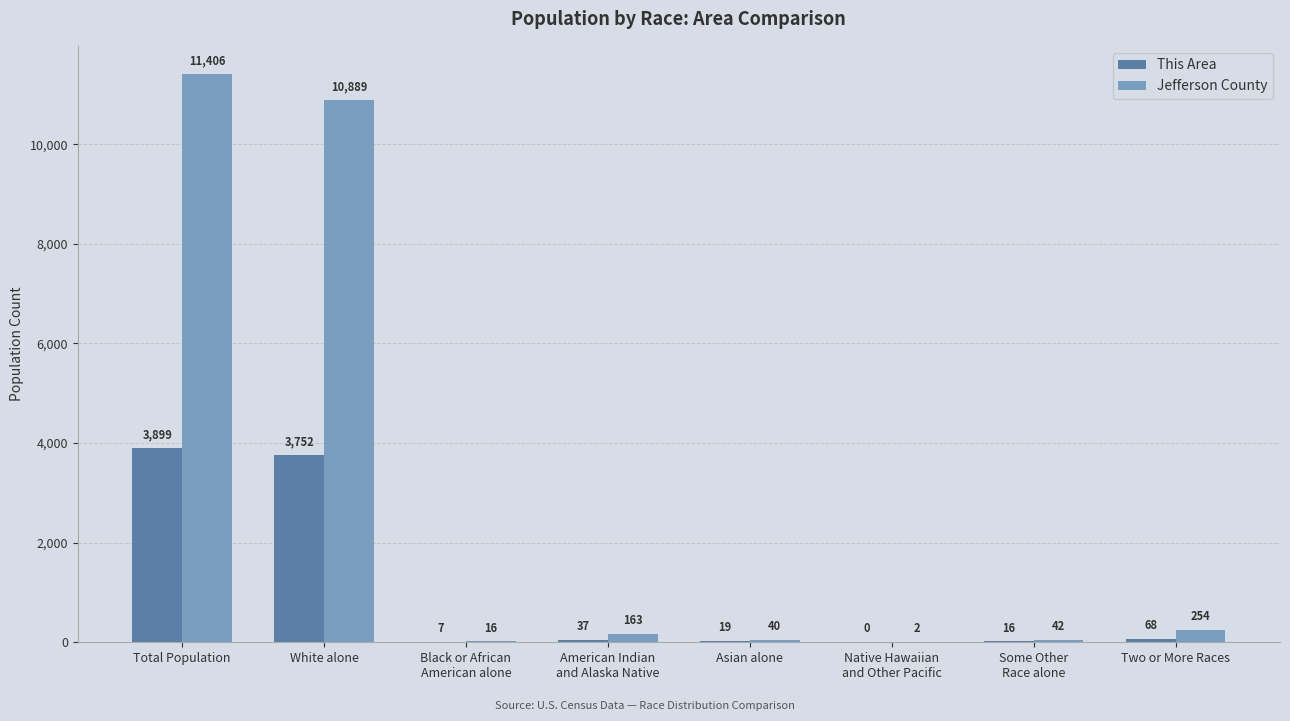

Count the number of categories in the chart.

8